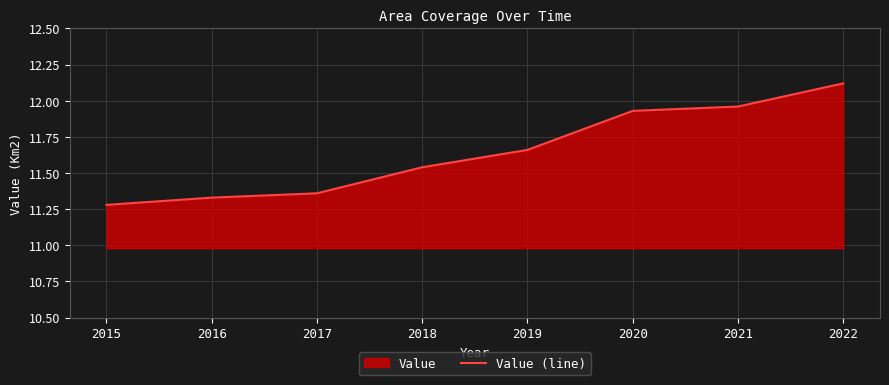

What is the greatest value displayed?

12.1